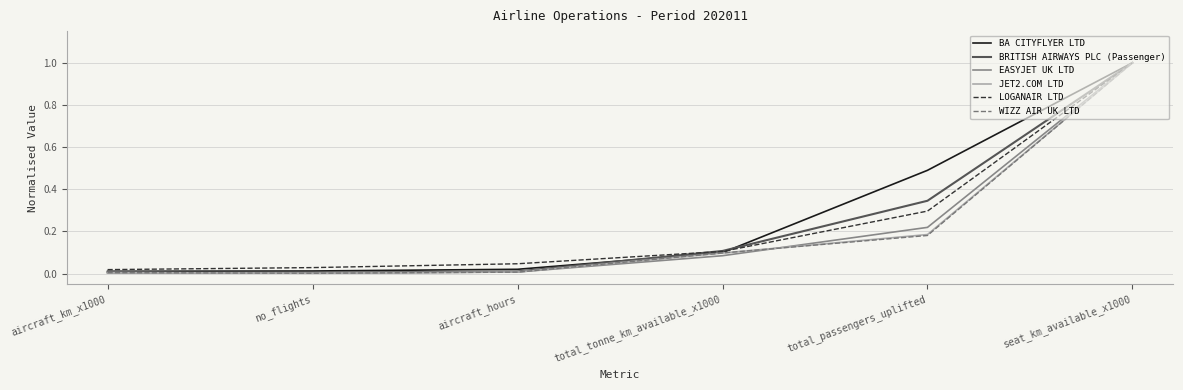

What is the highest value of the WIZZ AIR UK LTD series?

1.0